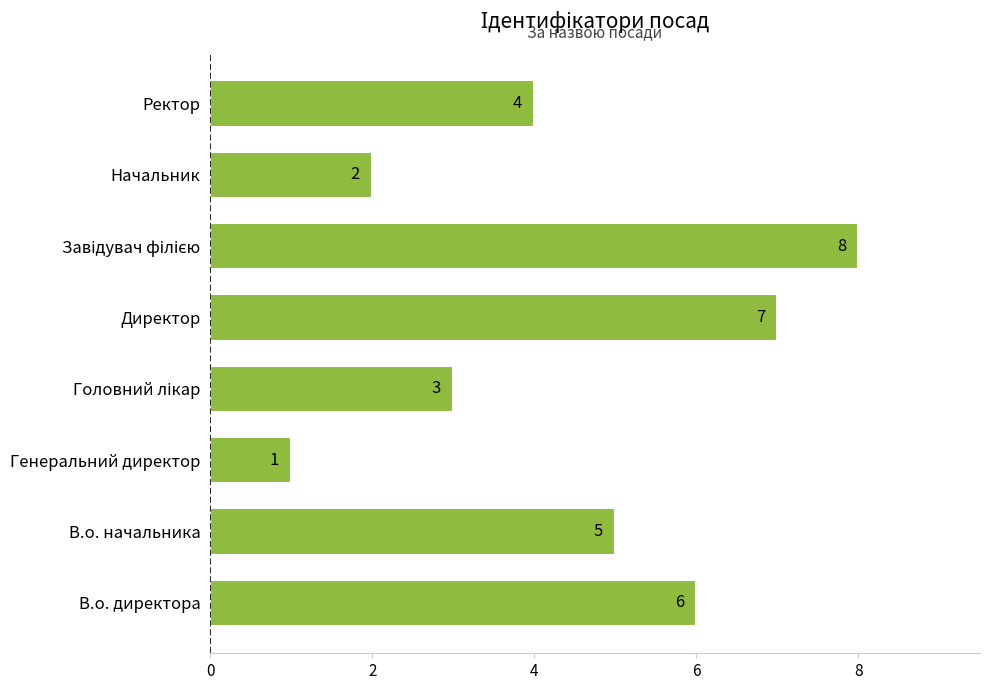

What is the ratio of the value at В.о. начальника to the value at Генеральний директор?

5.0